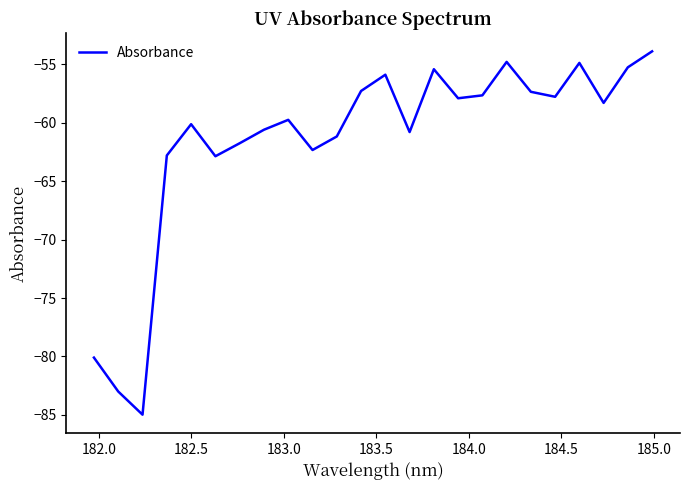

What is the smallest value displayed?

-85.0